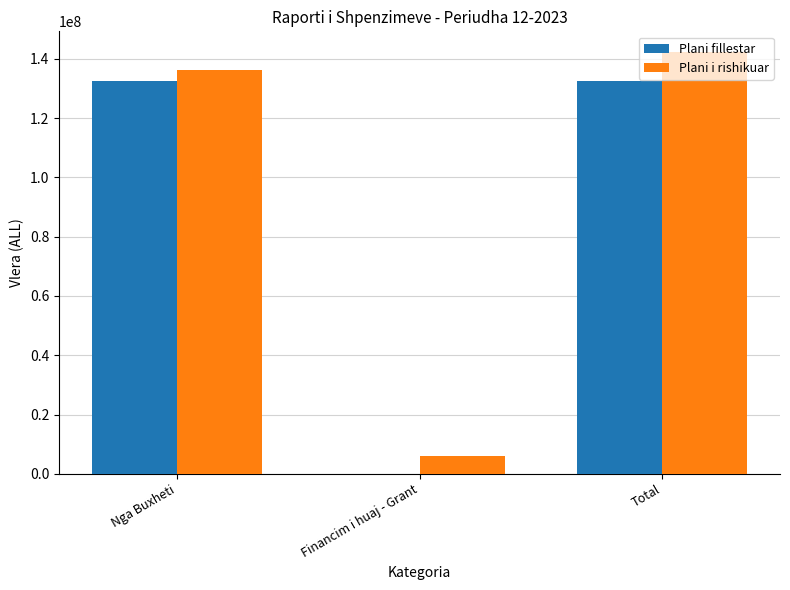

Between Nga Buxheti and Financim i huaj - Grant, which series saw the biggest shift?

Plani fillestar